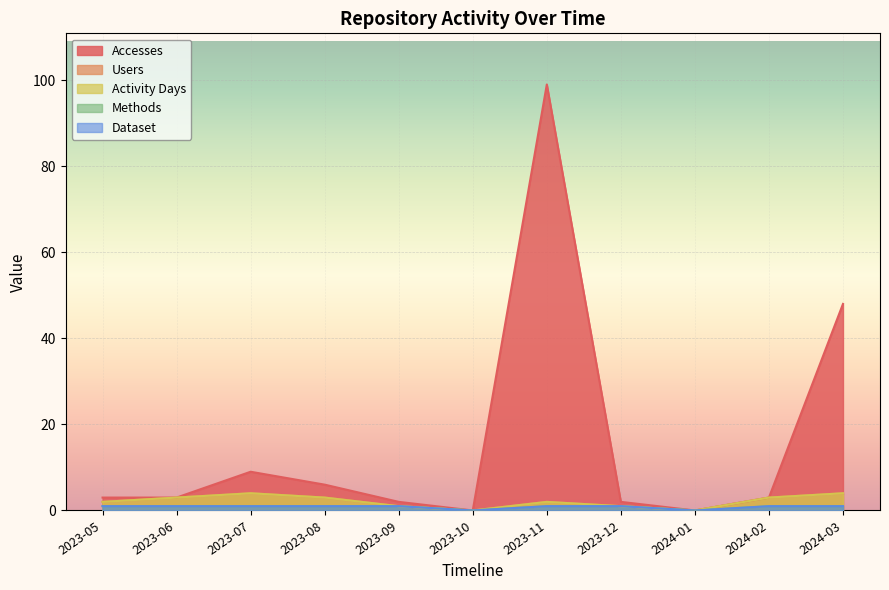

The value of Dataset at 2023-10 is 0. True or false?

True